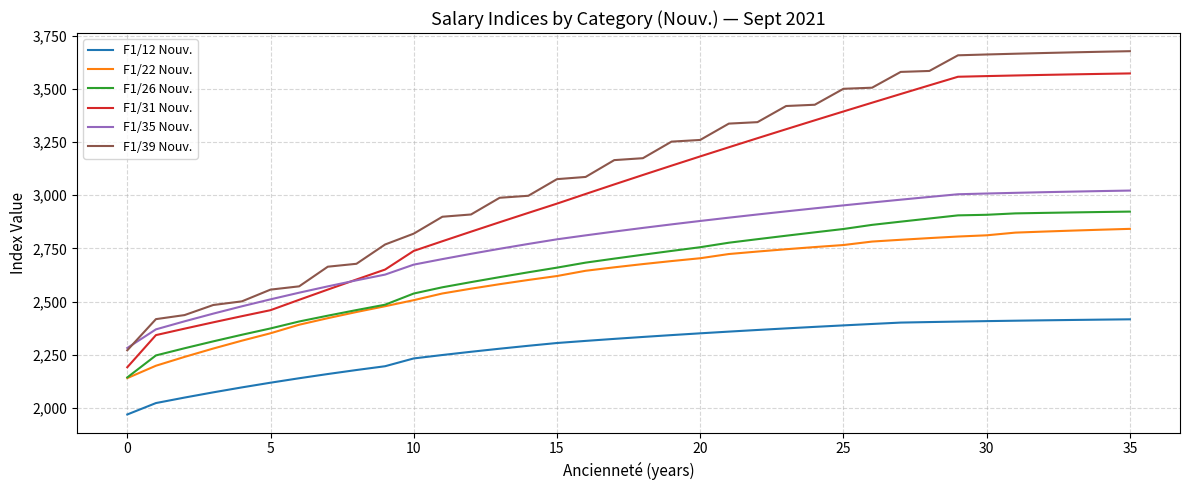

True or false: F1/31 Nouv. and F1/26 Nouv. intersect in this chart.

False